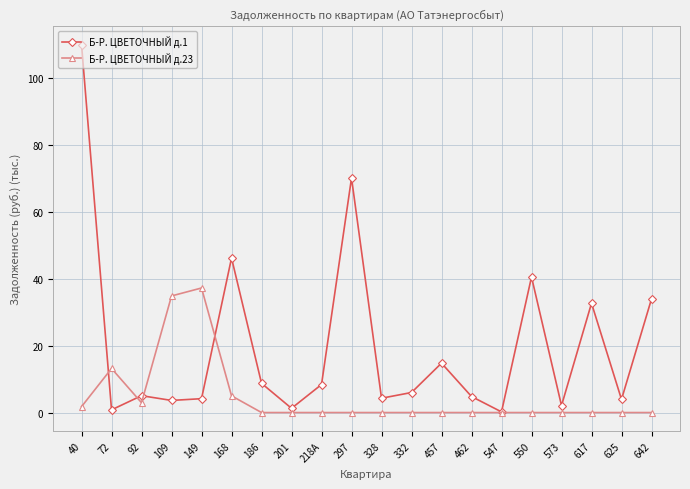

Where is the first local maximum for Б-Р. ЦВЕТОЧНЫЙ д.23?

72